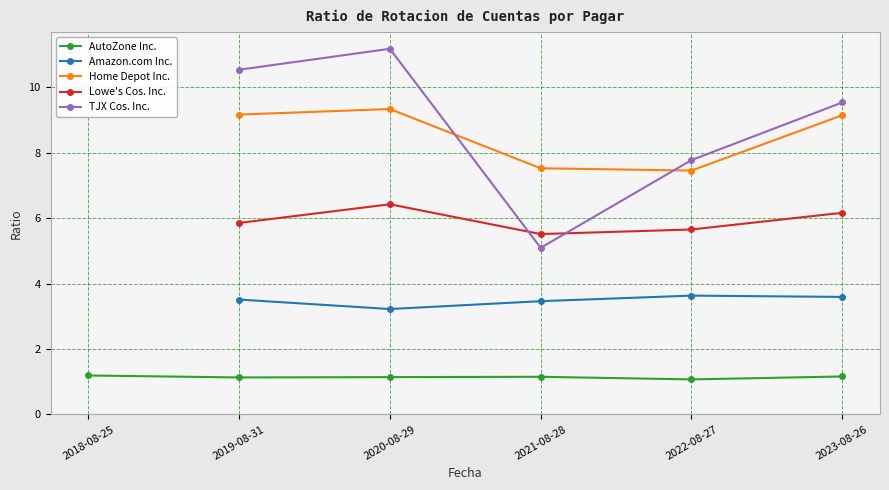

The Lowe's Cos. Inc. series shows 7.9 at 2019-08-31. True or false?

False